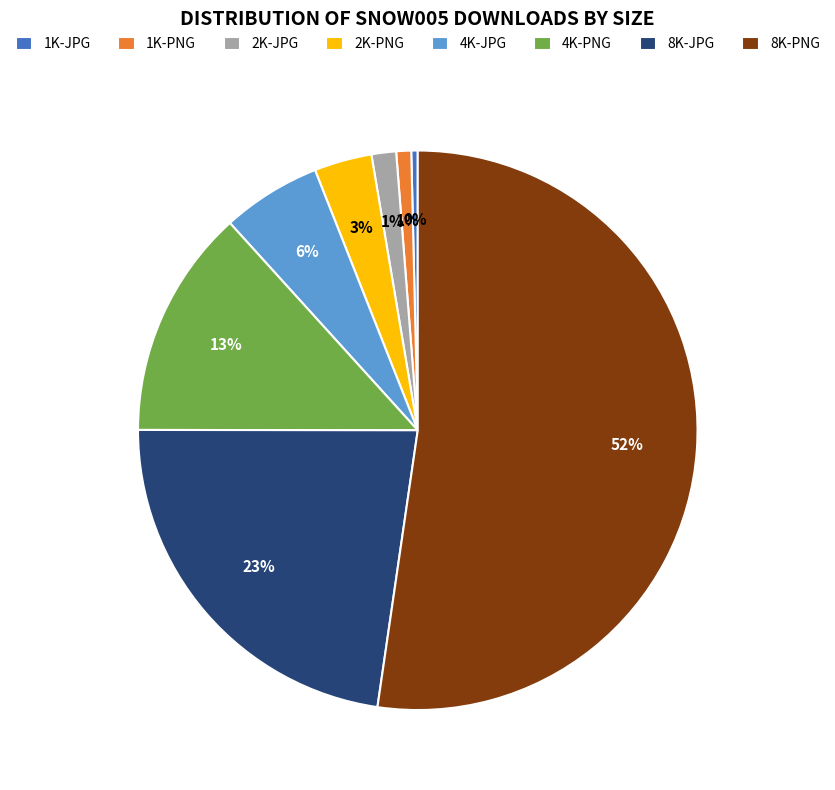

What percentage is the 1K-PNG slice, to the nearest percent?

1%